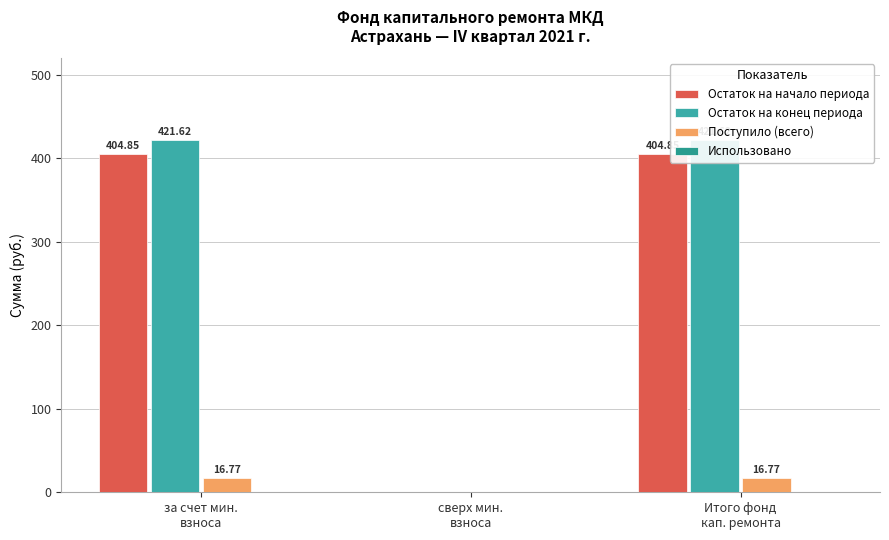

Rank the series at сверх мин.
взноса from lowest to highest value.

Остаток на начало периода, Остаток на конец периода, Поступило (всего), Использовано